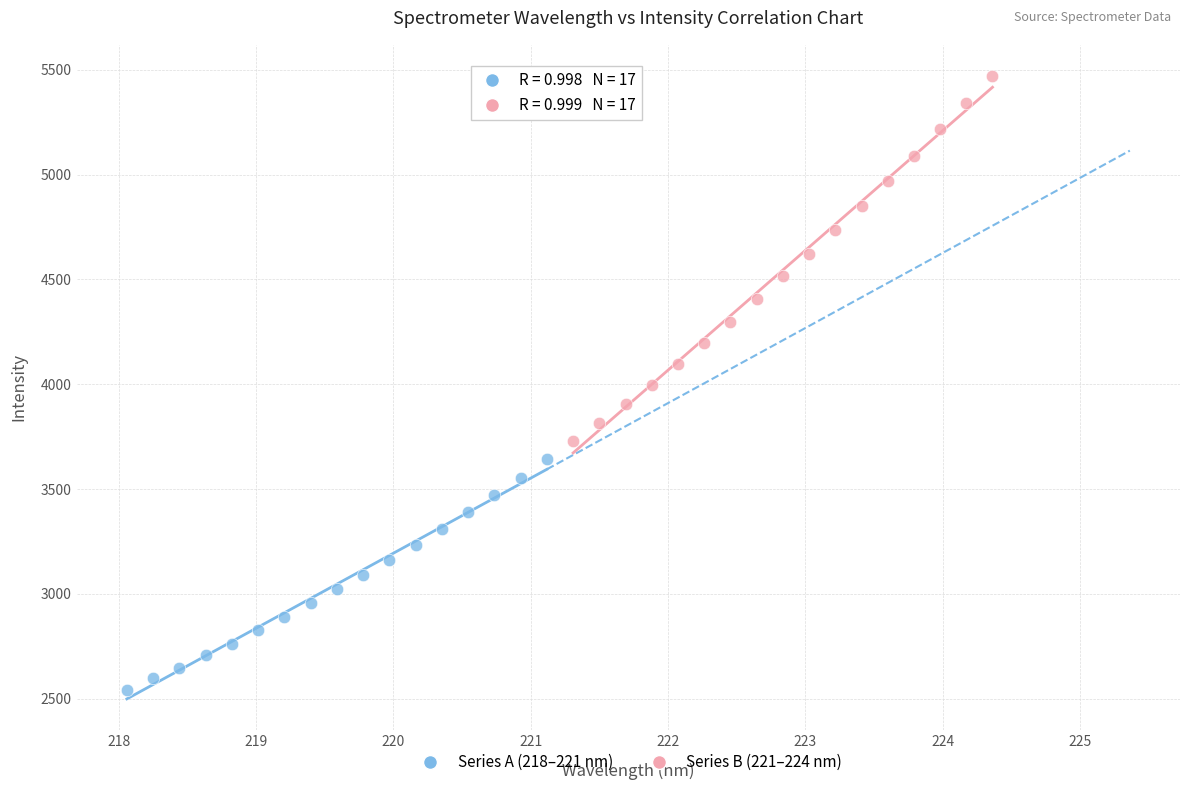

Which series has the widest spread of Y values?

Series B (221–224 nm)